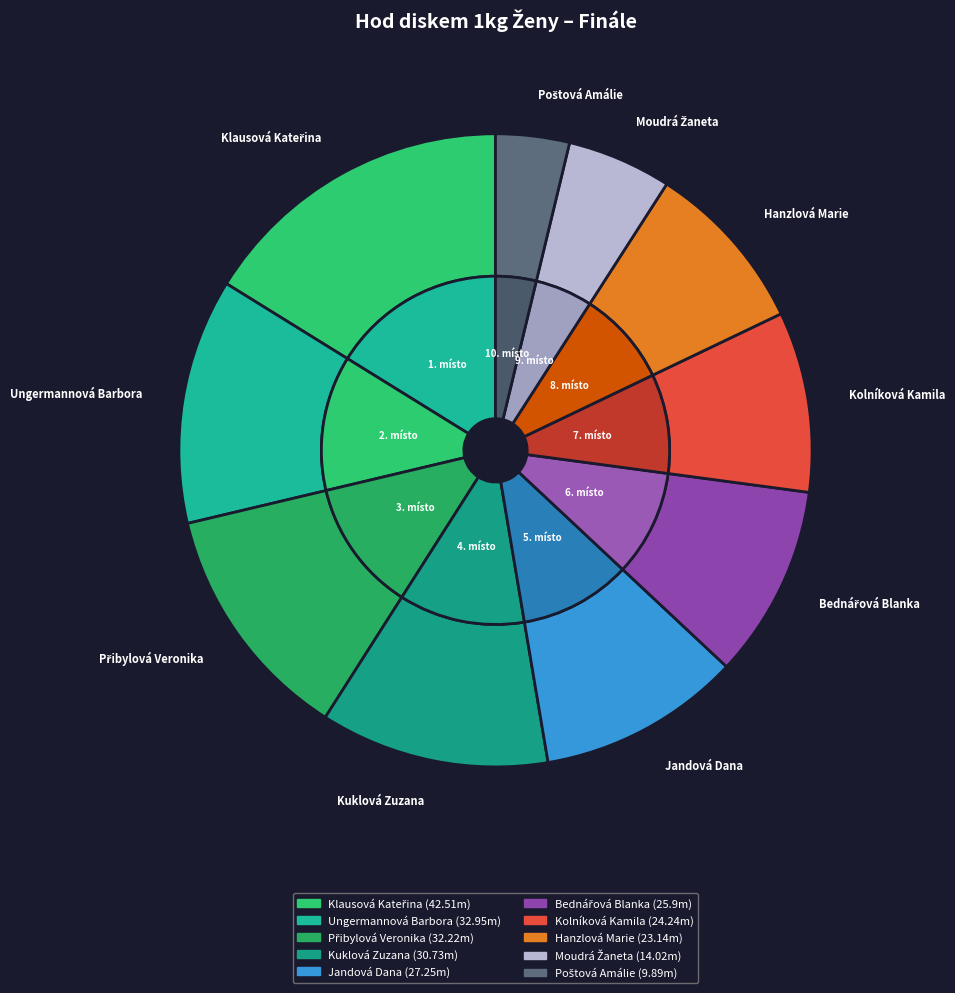

Does any single category account for the majority?

No